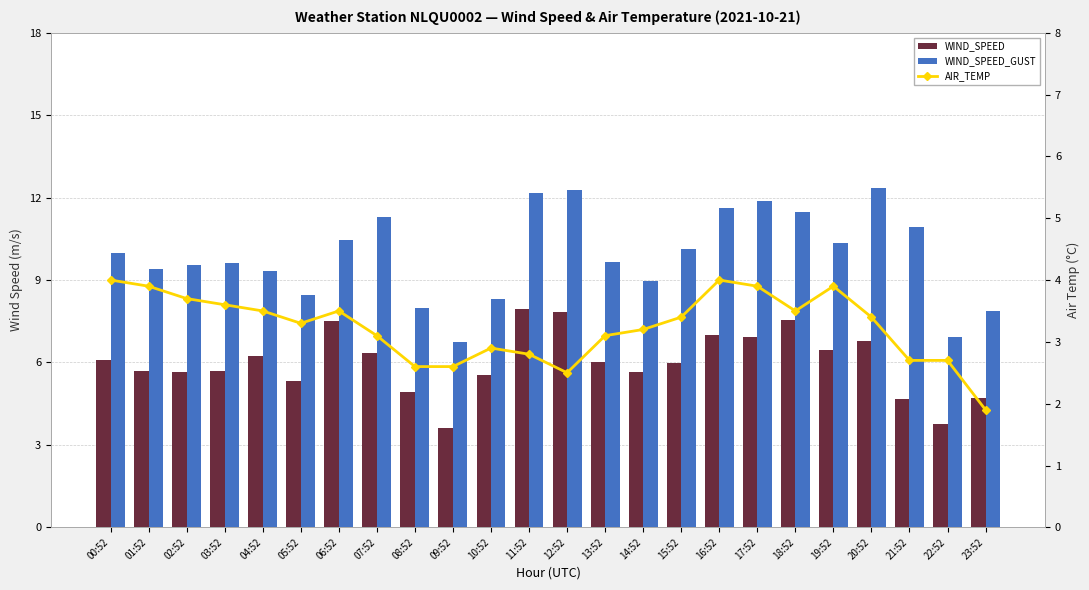

How many distinct data groups are displayed?

3